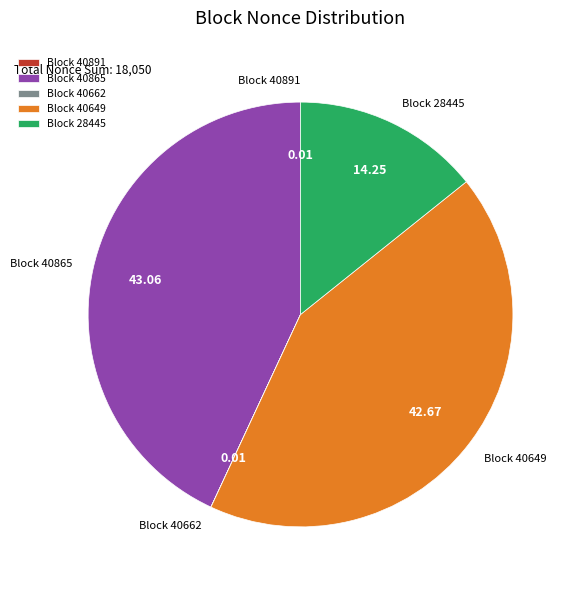

Between Block 28445 and Block 40865, which is larger?

Block 40865